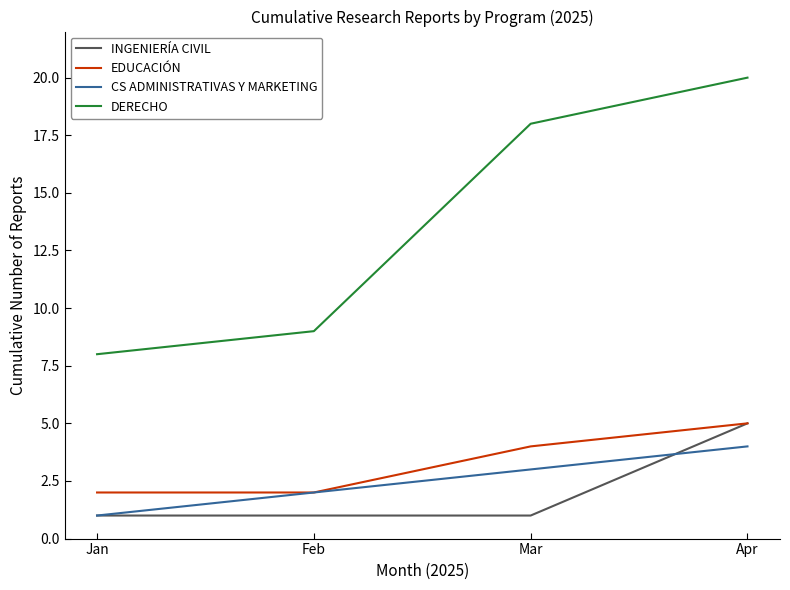

Where is DERECHO nearest to the value 14?

Mar